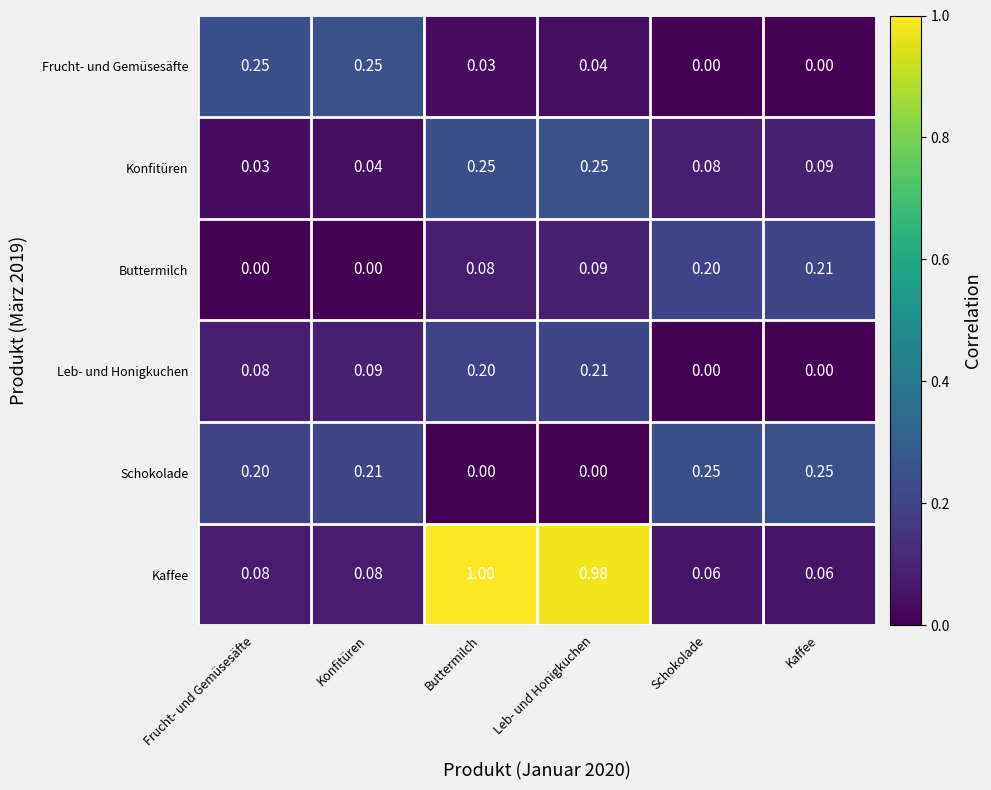

Which series has the largest total across all categories?

Kaffee